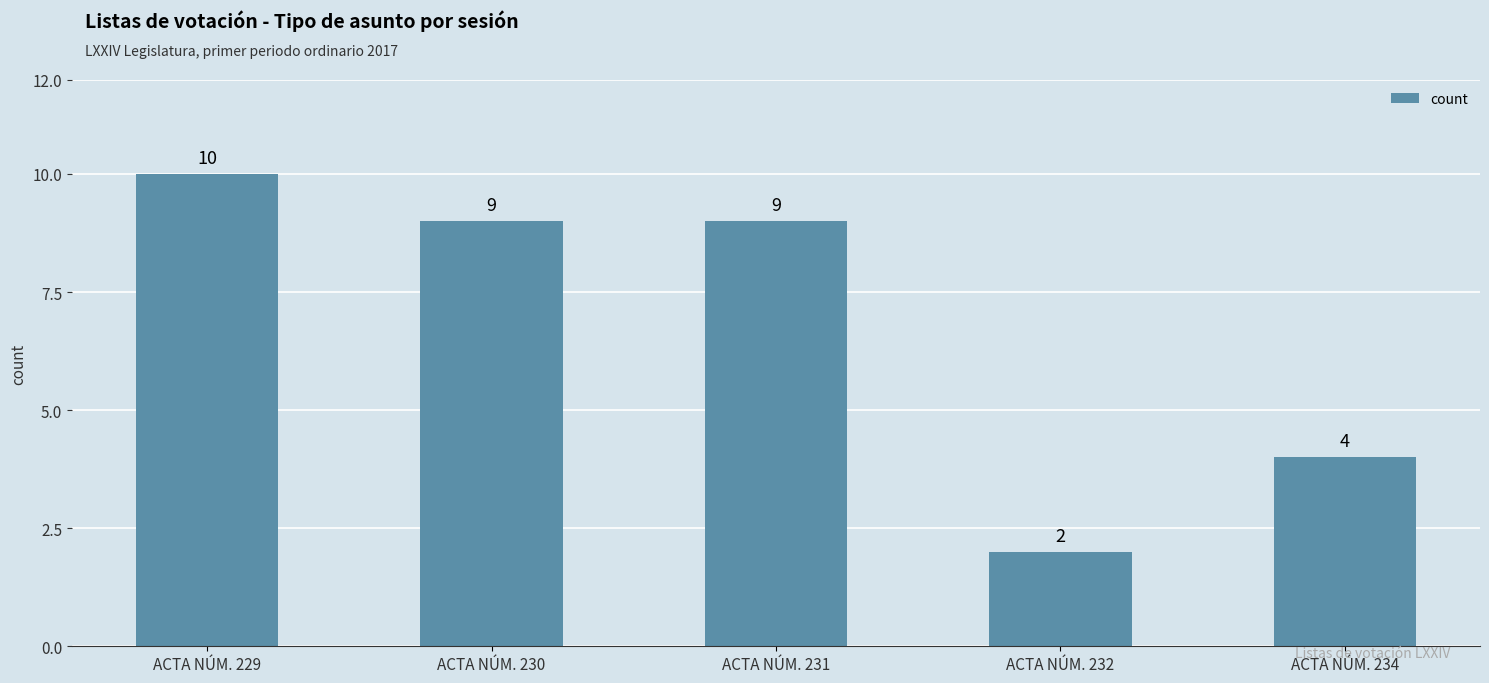

The chart shows a value of 2 at ACTA NÚM. 234. True or false?

False